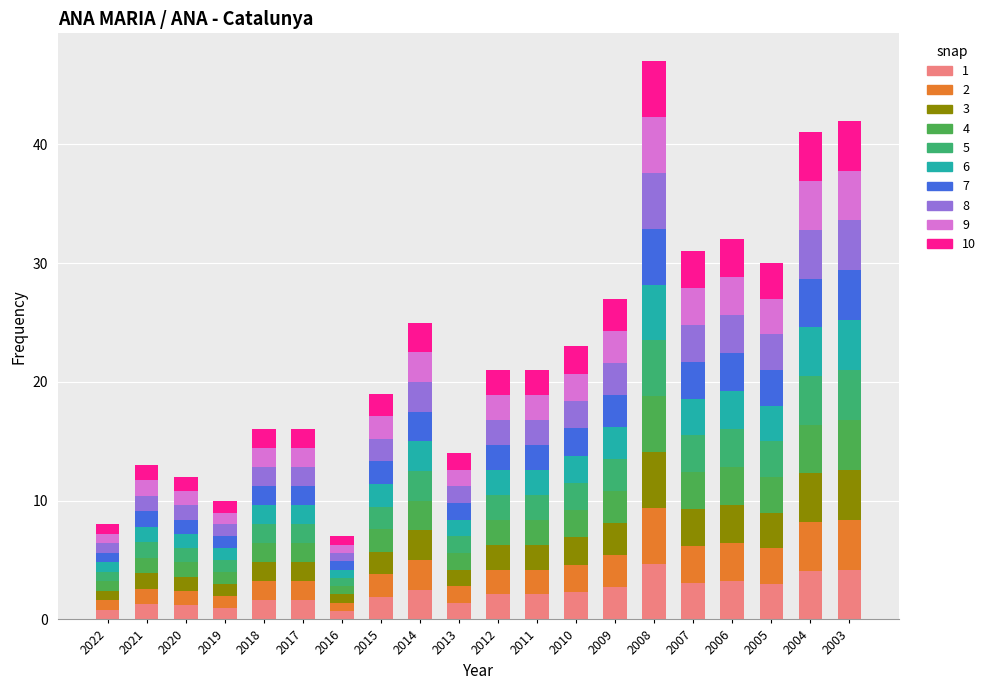

How many distinct data groups are displayed?

10